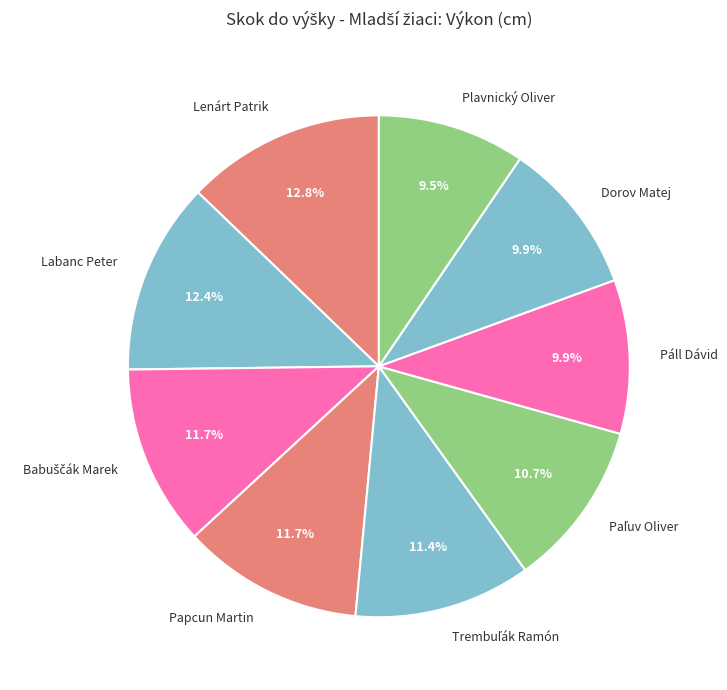

How much of the chart is everything except Labanc Peter?

87.6%